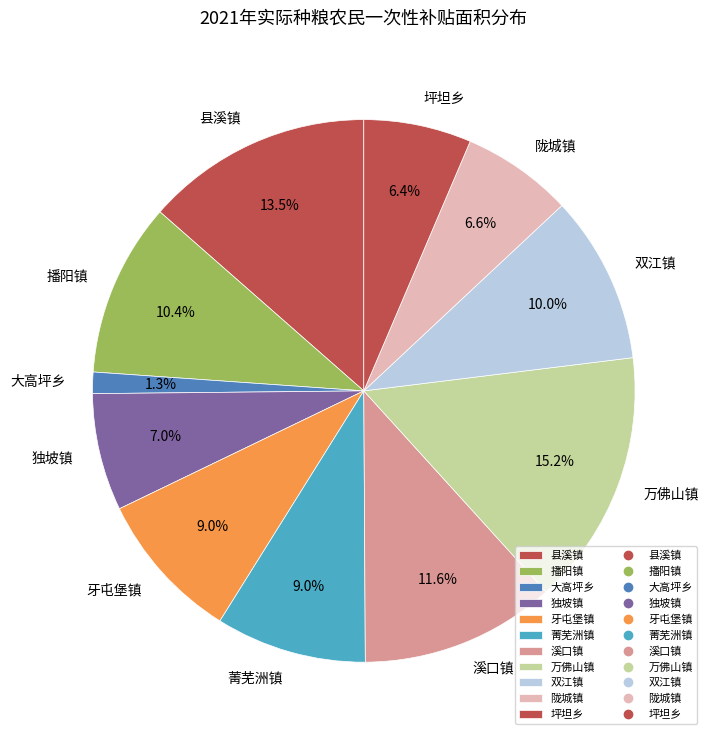

True or false: 牙屯堡镇 accounts for 9% of the total.

True